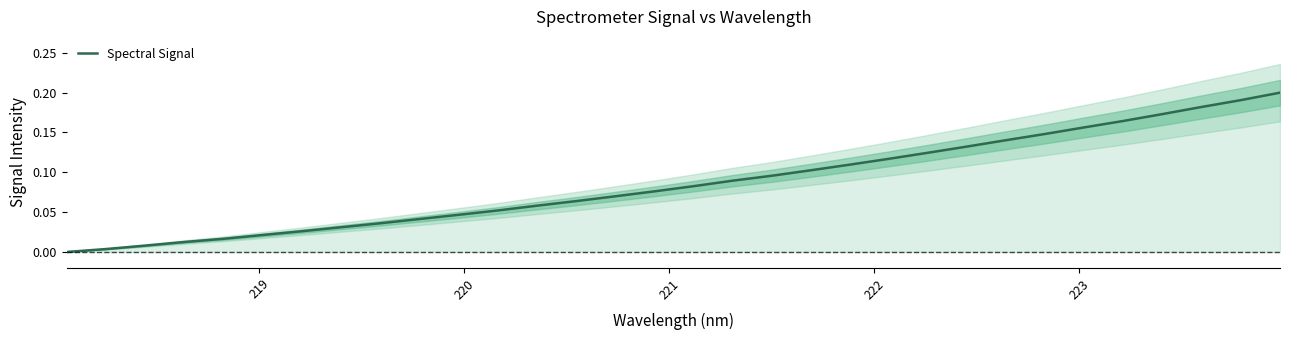

Reading right to left, list all the values displayed in this chart.

0.2	0.2	0.2	0.2	0.2	0.2	0.1	0.1	0.1	0.1	0.1	0.1	0.1	0.1	0.1	0.1	0.1	0.1	0.1	0.1	0.1	0.0	0.0	0.0	0.0	0.0	0.0	0.0	0.0	0.0	0.0	0.0